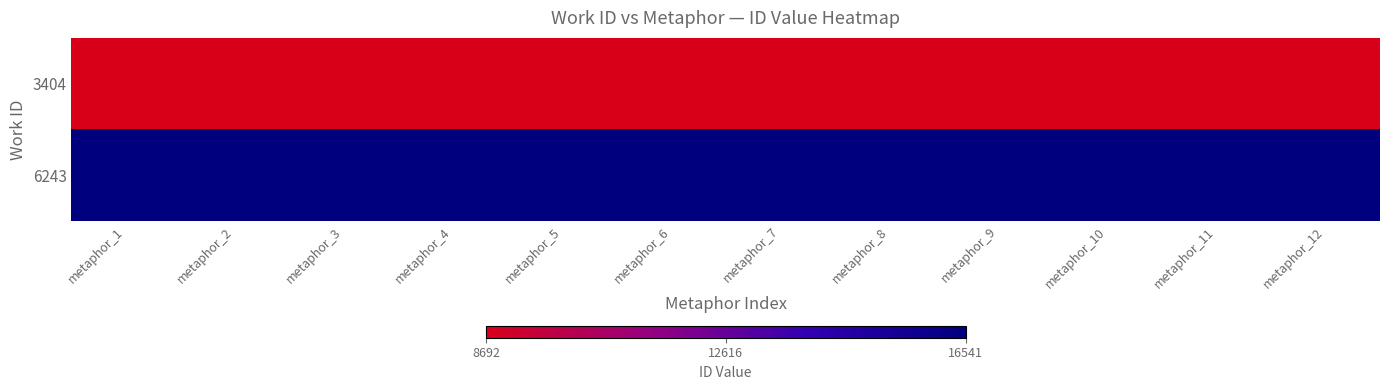

What is the total value across all series at metaphor_1?

25233